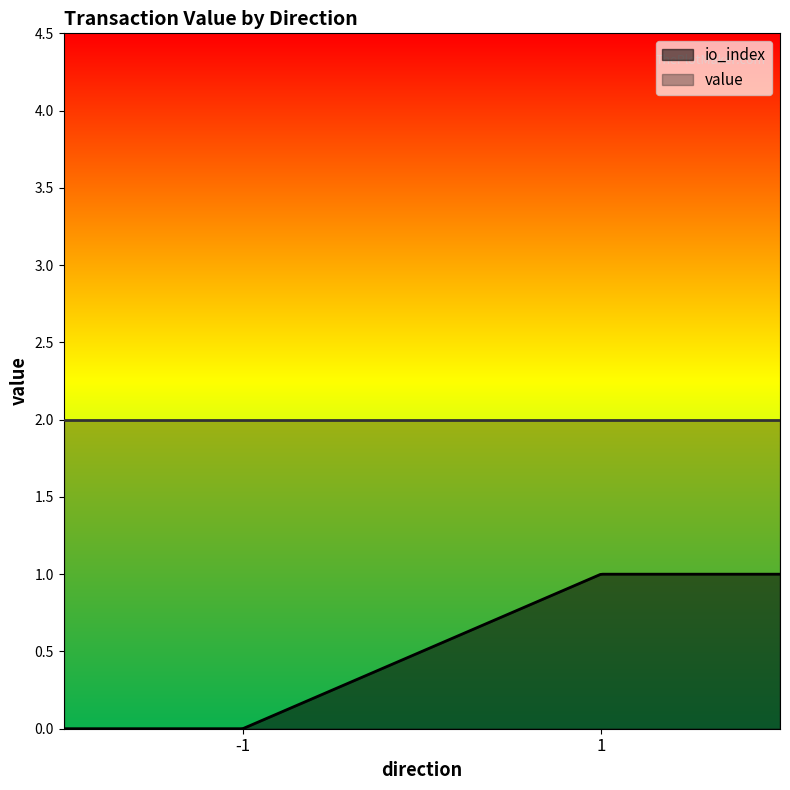

Which series has the largest total across all categories?

value